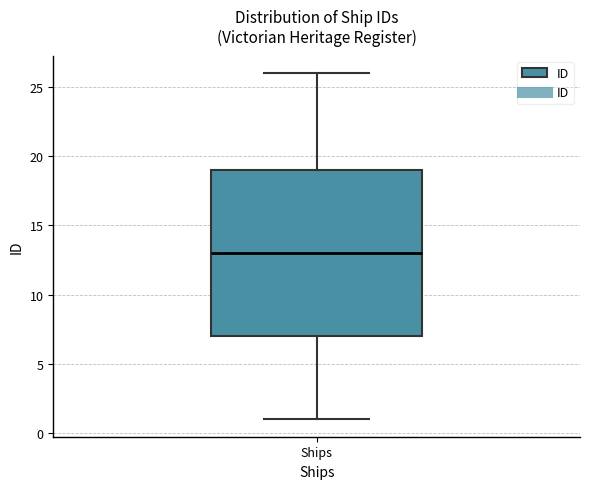

Read this box plot against the y-axis: the position of the median line, the range covered by the box, and the ends of both whiskers. The values are not printed on the chart, so give them approximately, as read against the axis.

median 13, box 7 to 19, whiskers 1 to 26